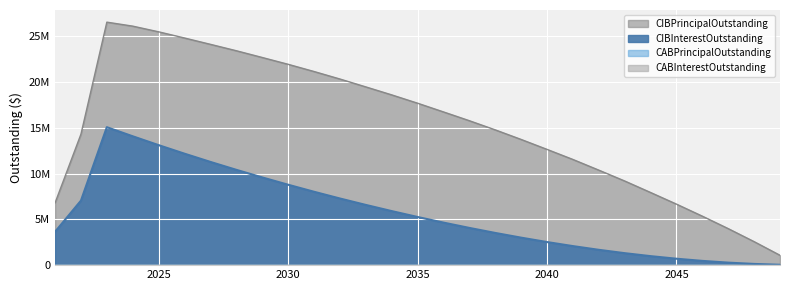

How many values in the CIBPrincipalOutstanding series are below 15765000?

14